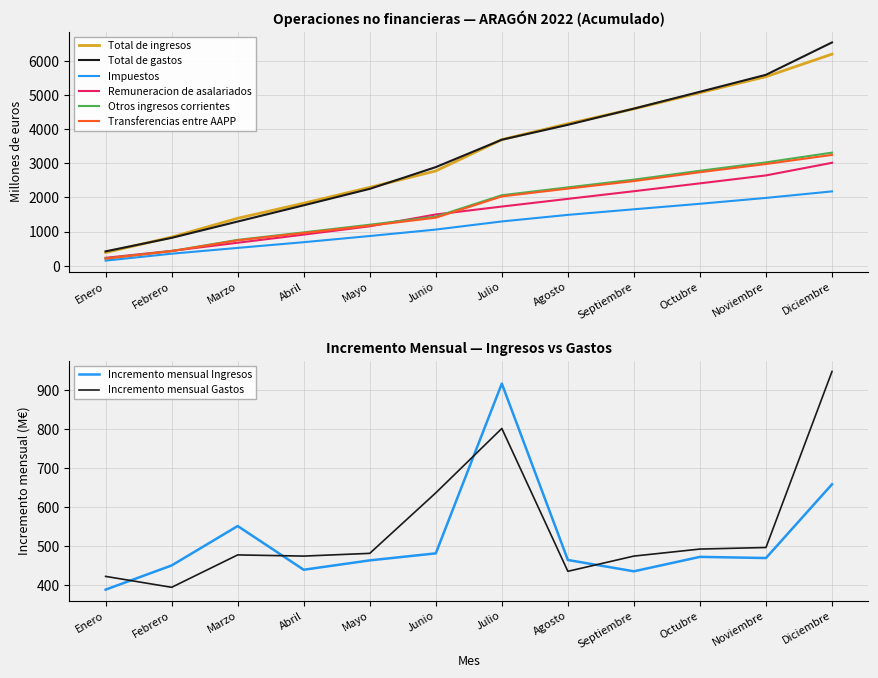

At which label does Otros ingresos corrientes reach its peak?

Diciembre